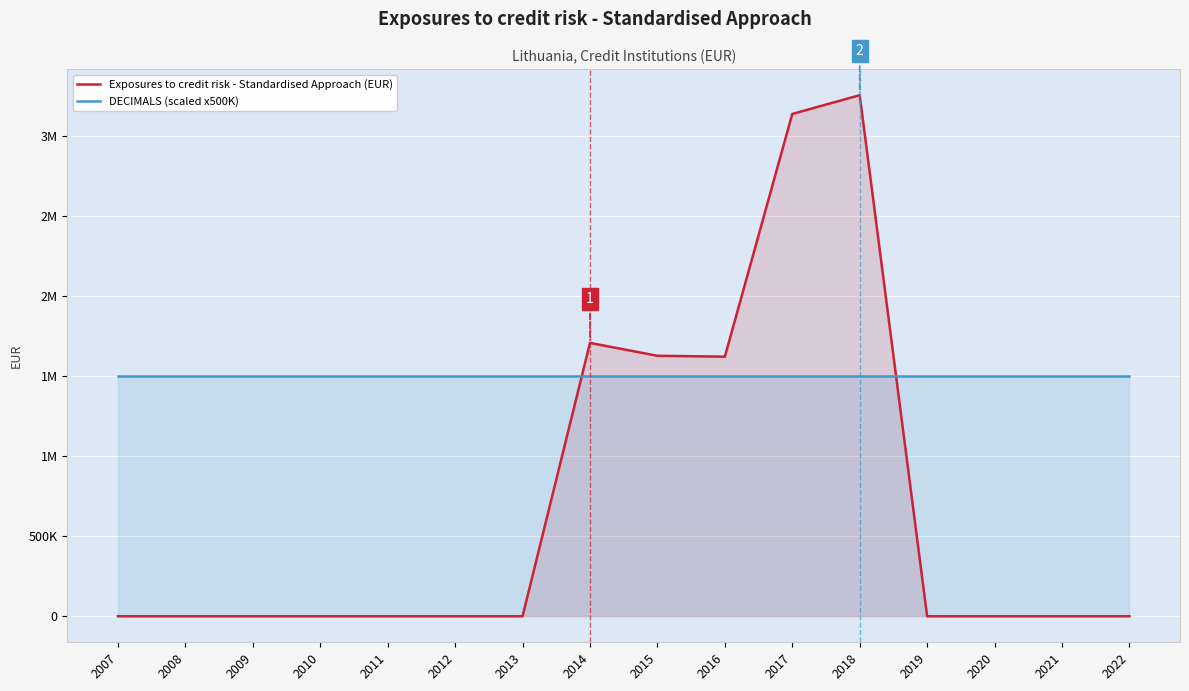

True or false: DECIMALS (scaled x500K) and Exposures to credit risk - Standardised Approach (EUR) cross at least once.

True